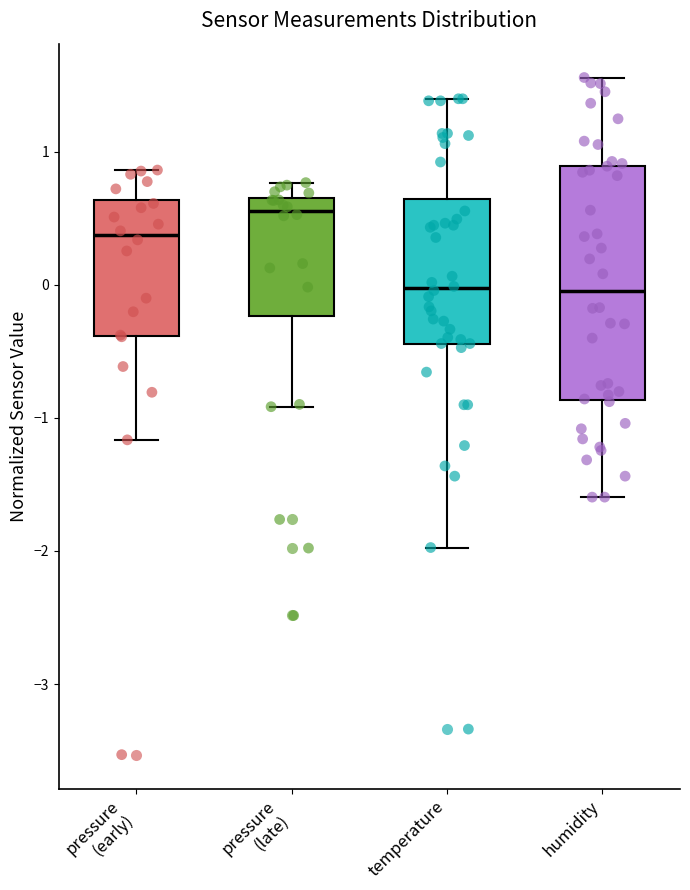

Reading left to right, read every box against the y-axis: the position of its median line, the range the box covers, and the ends of its whiskers. The values are not printed on the chart, so give them approximately, as read against the axis.

pressure (early): median 0.4, box -0.4 to 0.6, whiskers -1.2 to 0.9
pressure (late): median 0.6, box -0.2 to 0.7, whiskers -0.9 to 0.8
temperature: median 0.0, box -0.4 to 0.6, whiskers -2.0 to 1.4
humidity: median 0.0, box -0.9 to 0.9, whiskers -1.6 to 1.6